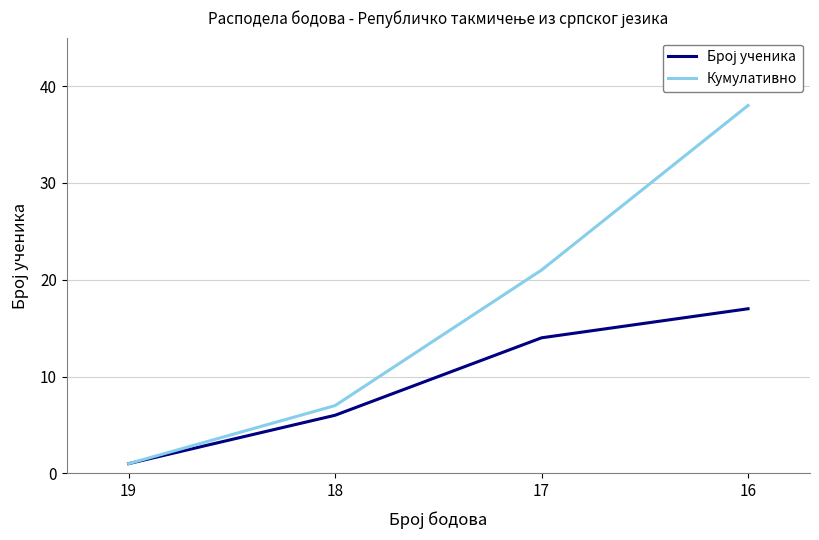

Count the Кумулативно values in the range 7 to 38.

3